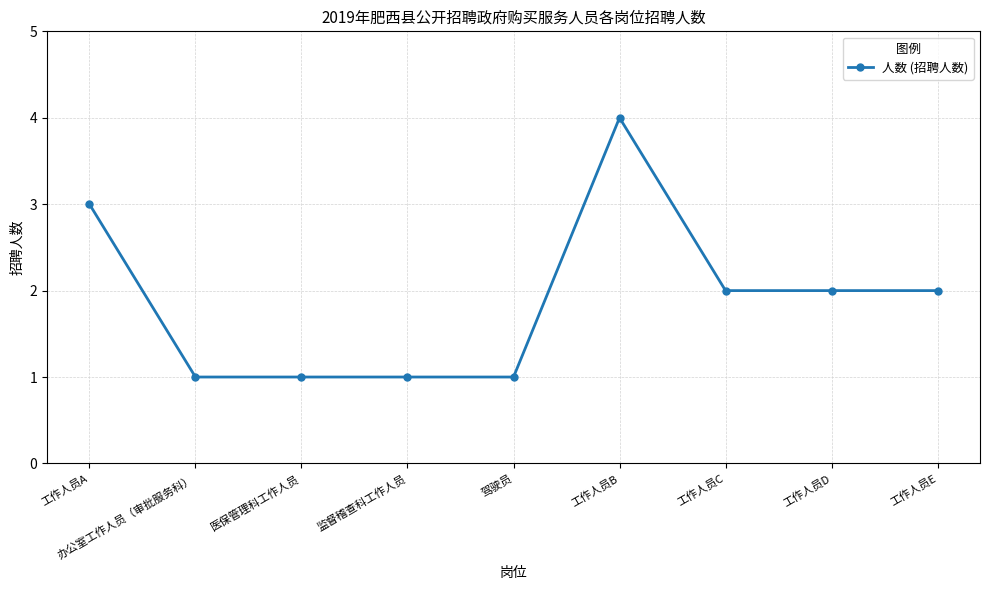

Reading right to left, transcribe all the data shown in this chart.

工作人员E=2	工作人员D=2	工作人员C=2	工作人员B=4	驾驶员=1	监督稽查科工作人员=1	医保管理科工作人员=1	办公室工作人员（审批服务科）=1	工作人员A=3